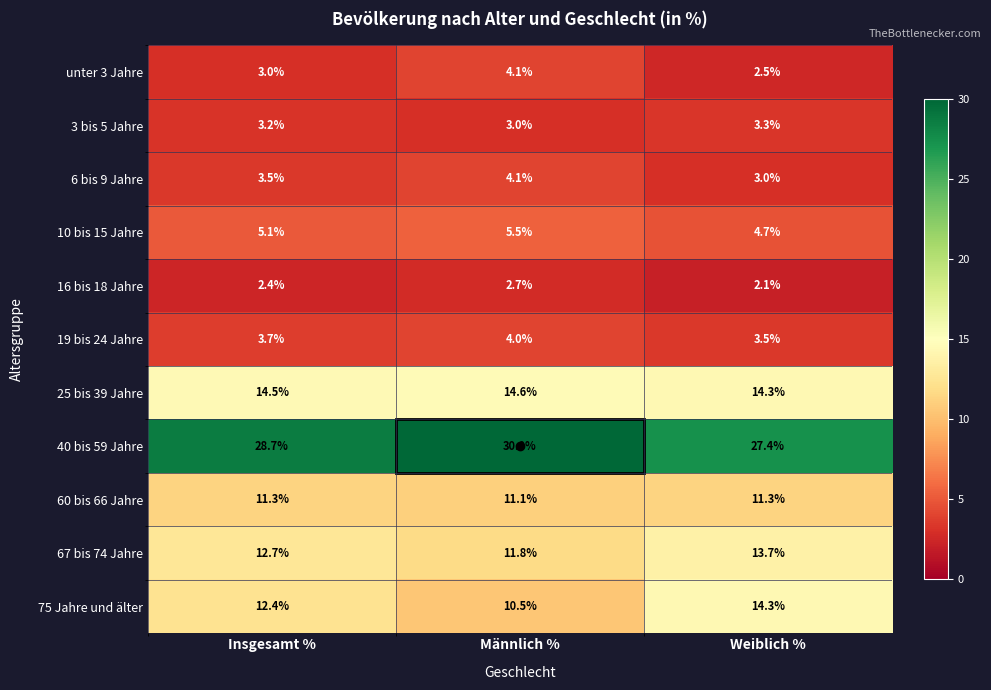

What is the average value of the 6 bis 9 Jahre series?

3.5